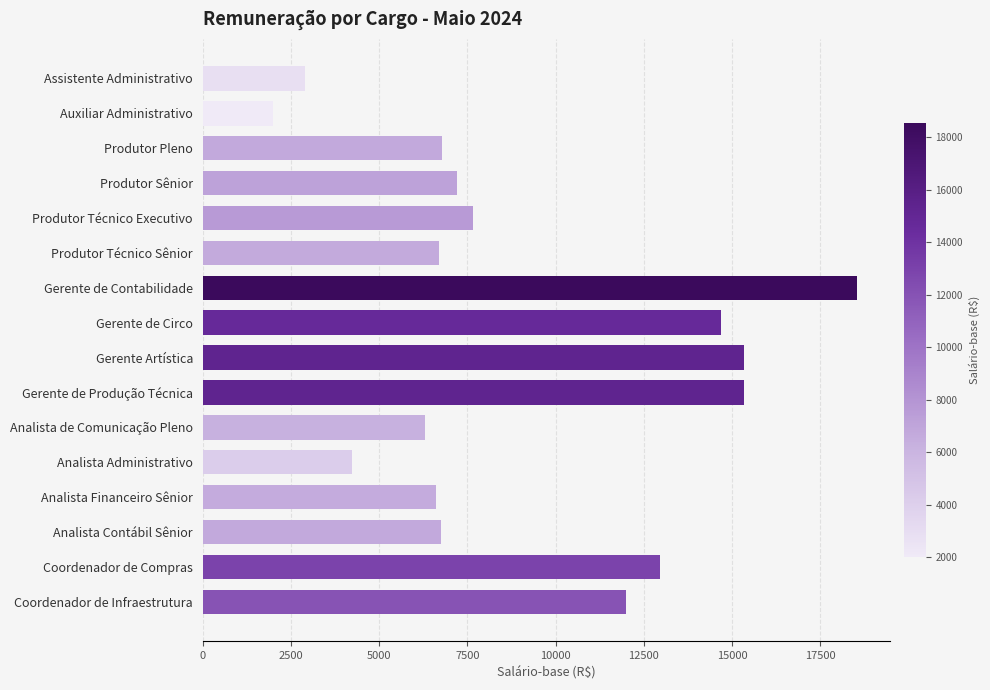

Read the value at Gerente Artística.

15336